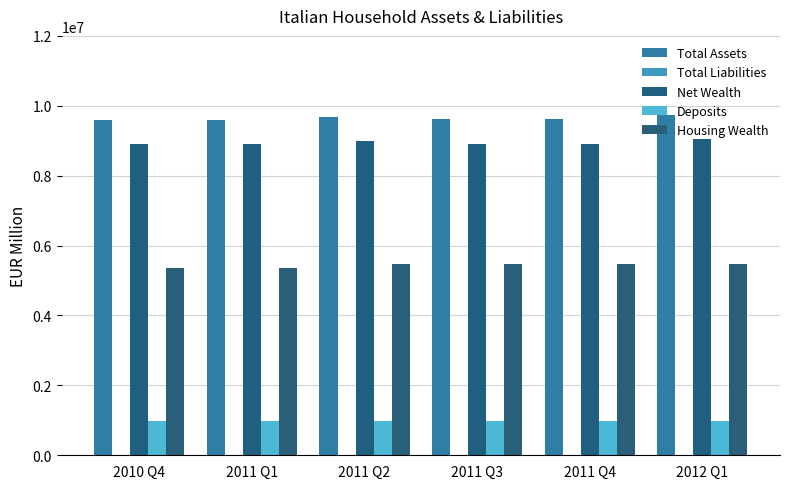

The value of Total Liabilities at 2011 Q3 is -174447.5. True or false?

False